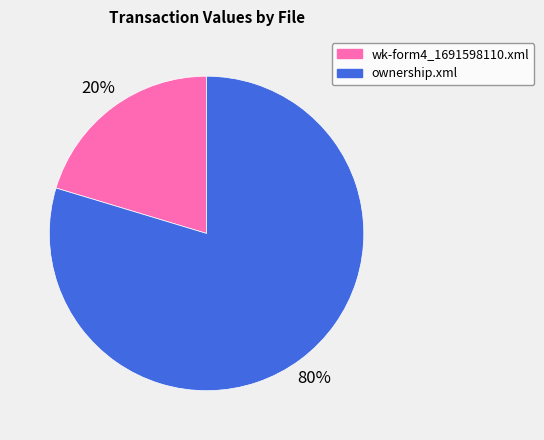

Which slice is the largest?

ownership.xml